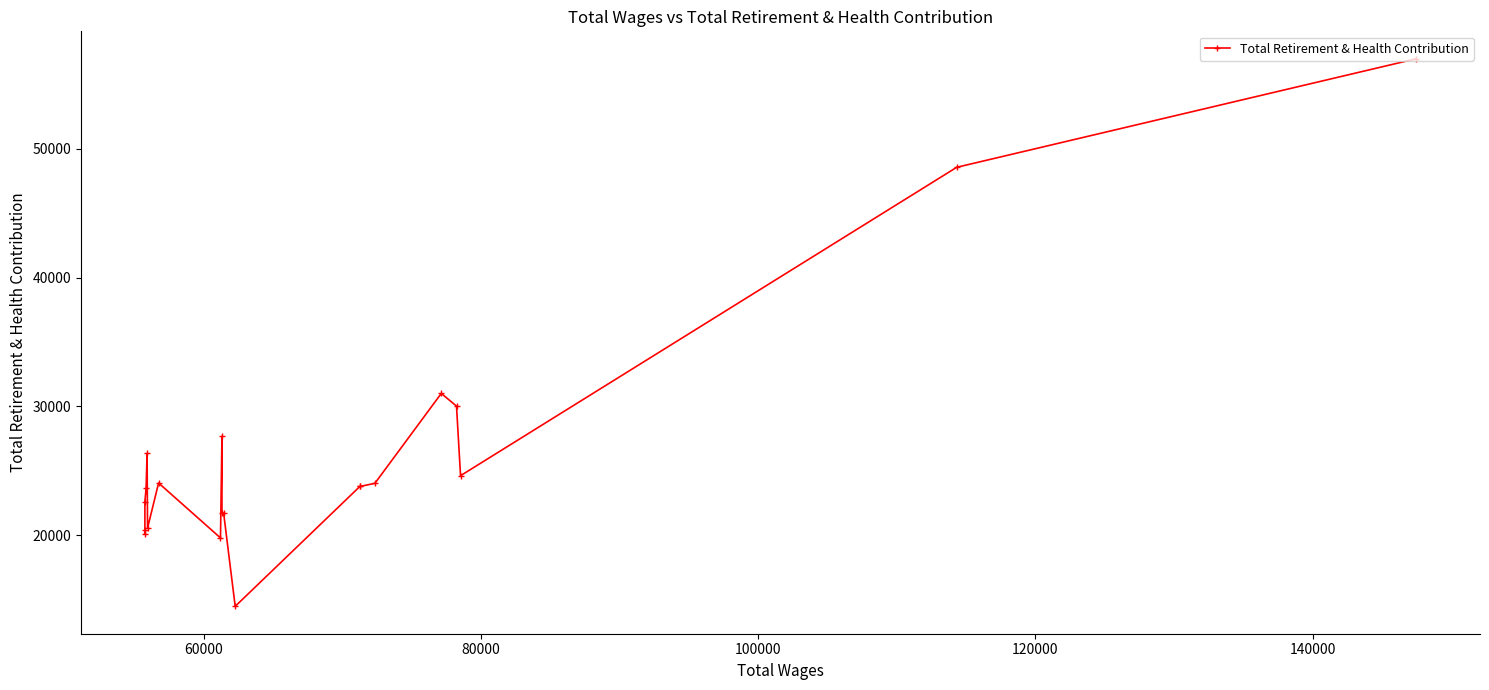

What is the difference between the maximum and minimum values?

42473